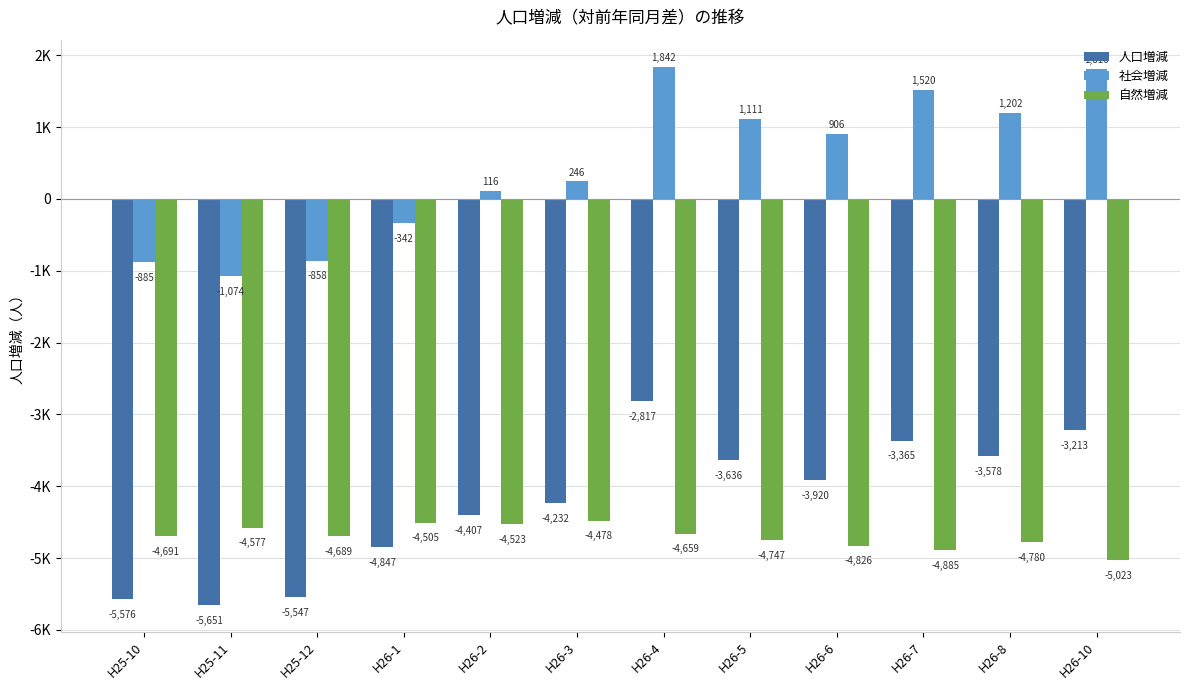

Are the bars horizontal?

No